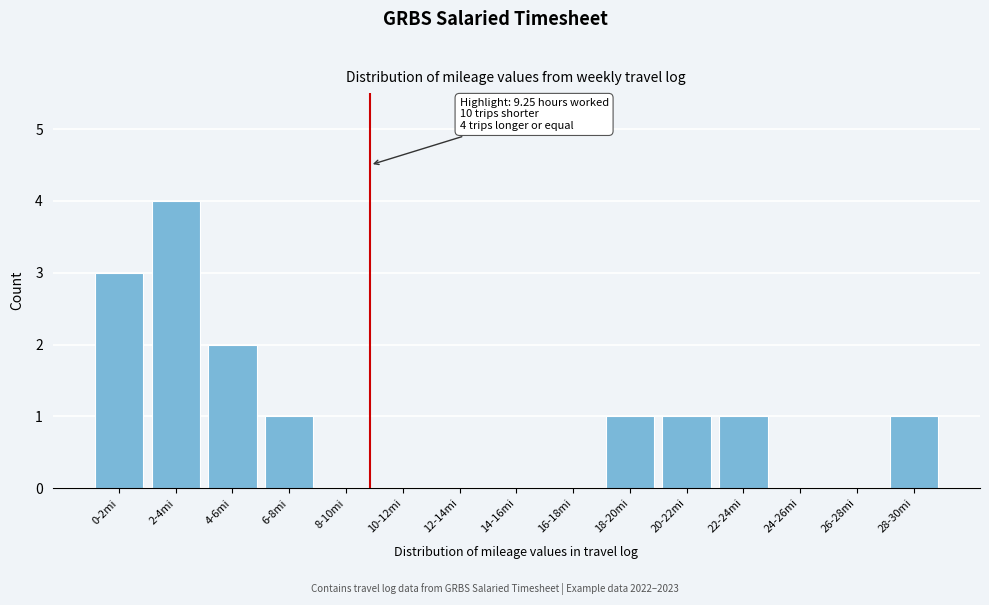

Reading left to right, extract all data points from this chart.

0-2mi=3	2-4mi=4	4-6mi=2	6-8mi=1	8-10mi=0	10-12mi=0	12-14mi=0	14-16mi=0	16-18mi=0	18-20mi=1	20-22mi=1	22-24mi=1	24-26mi=0	26-28mi=0	28-30mi=1